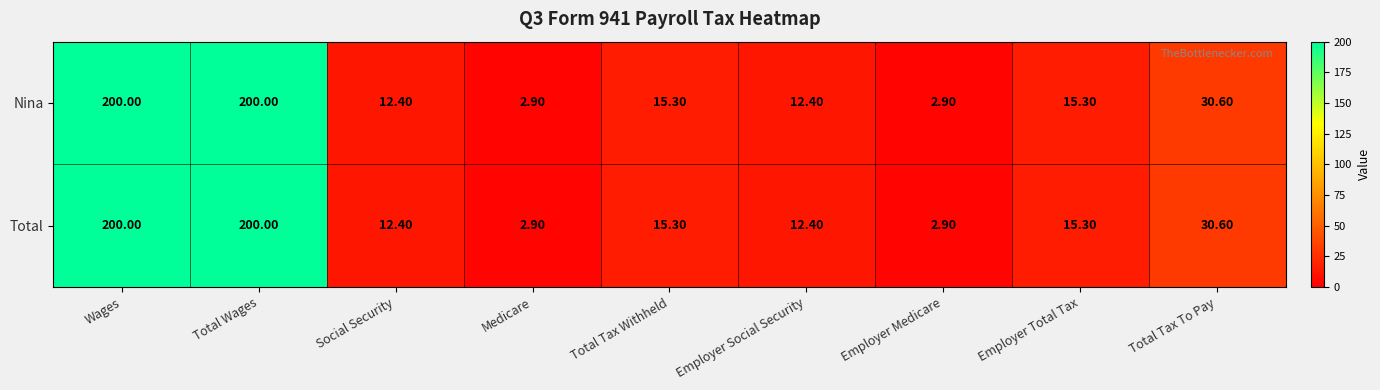

Count the number of data series in this chart.

2